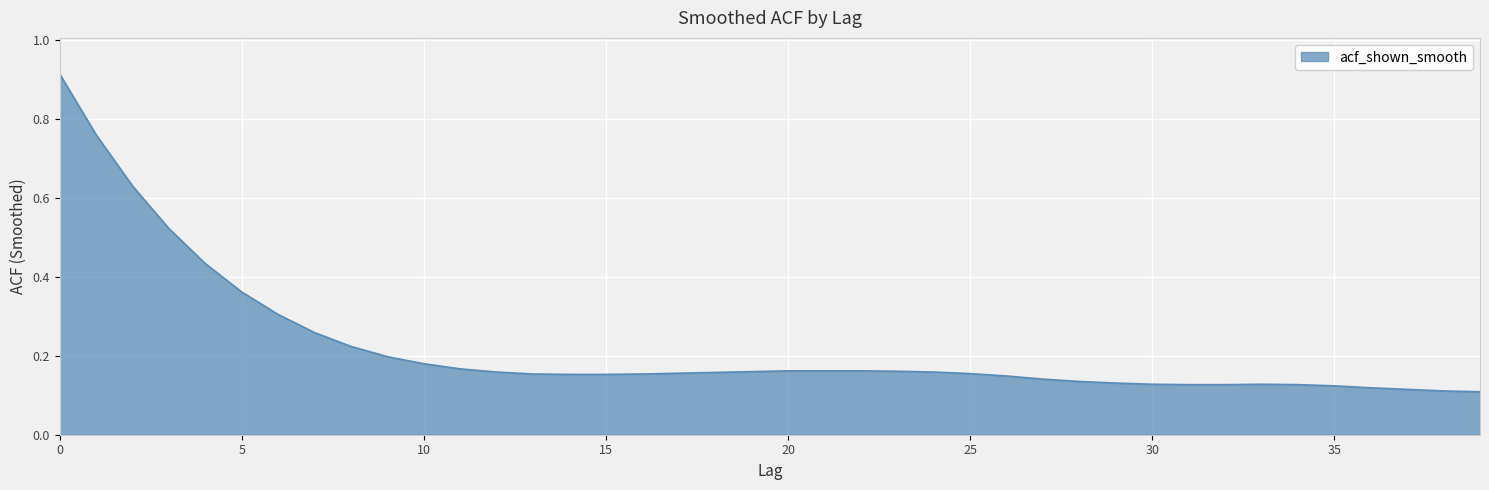

How many lines are shown in the chart?

1